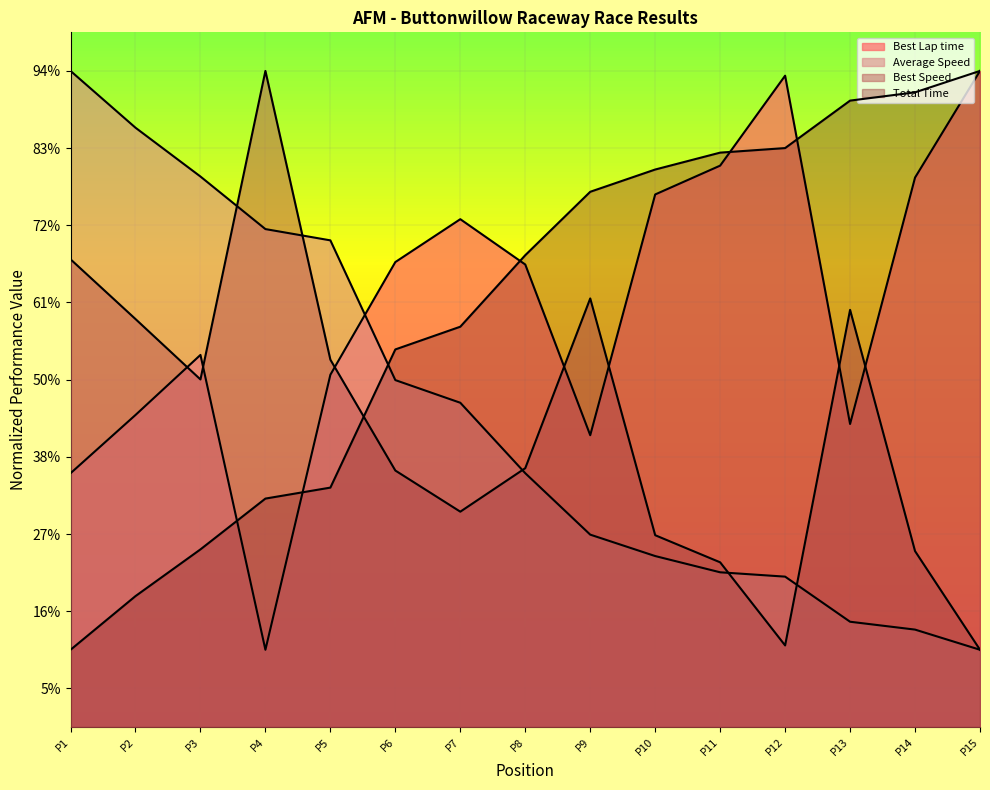

Does the chart display data point markers on the line(s)?

No